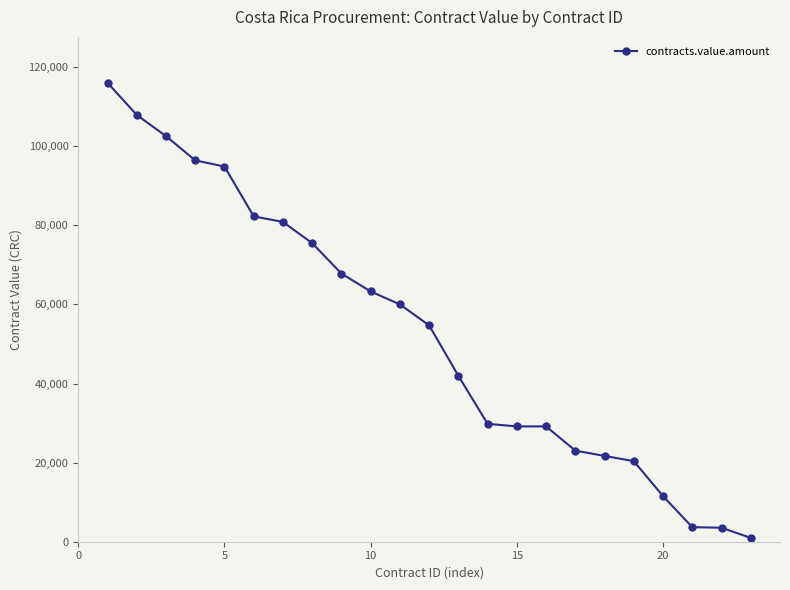

What is the minimum value shown in the chart?

973.1